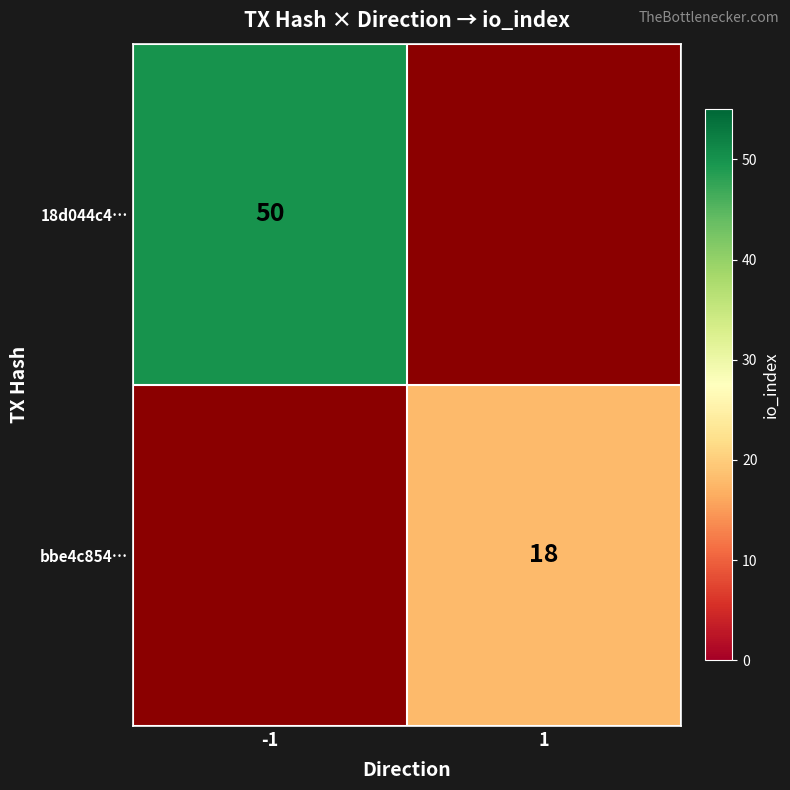

At which category does the chart reach its minimum across all series?

1